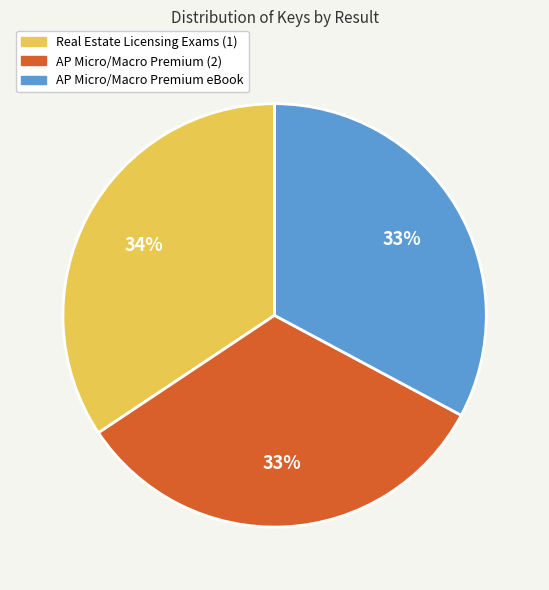

To the nearest percent, what is the combined percentage of Real Estate Licensing Exams (1) and AP Micro/Macro Premium eBook?

67%